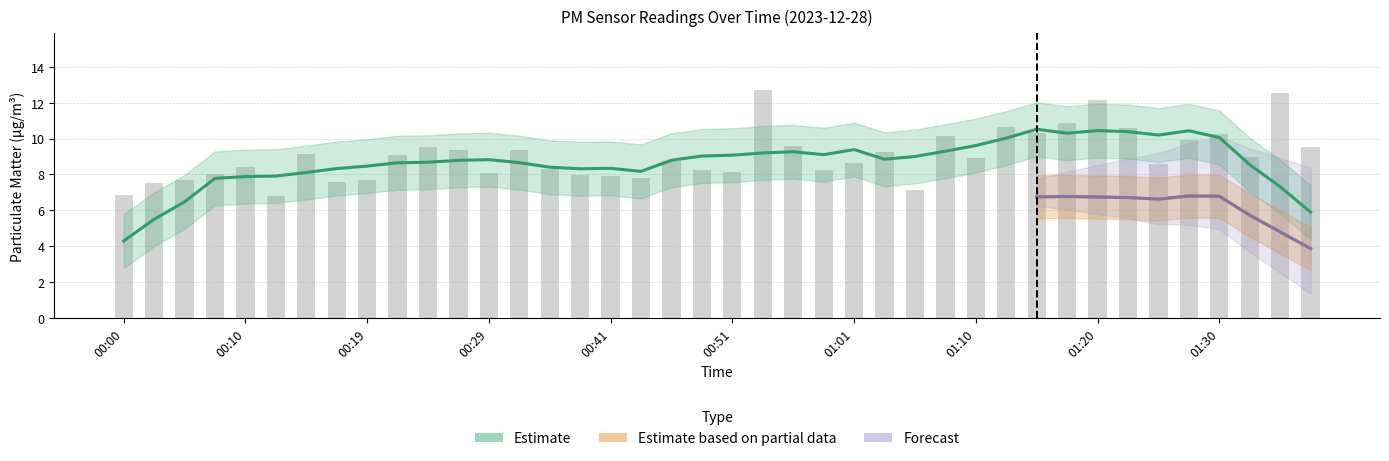

Which has a higher value, 00:32 or 01:23?

01:23